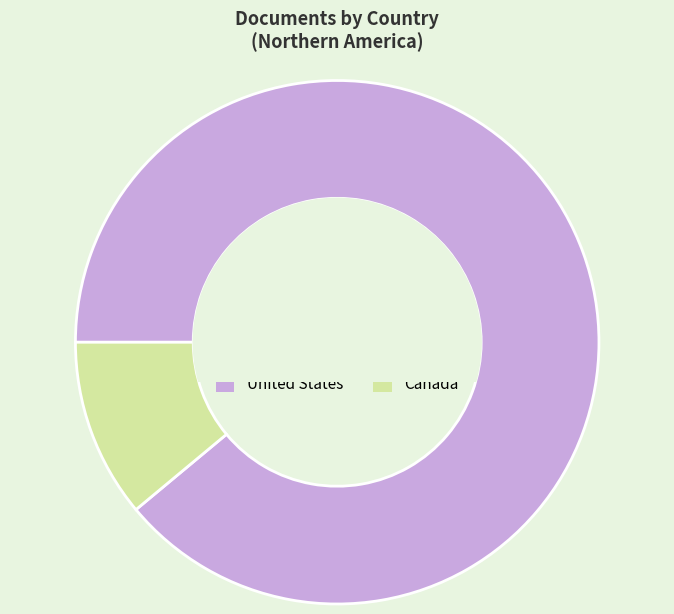

Count the number of slices in the pie.

2